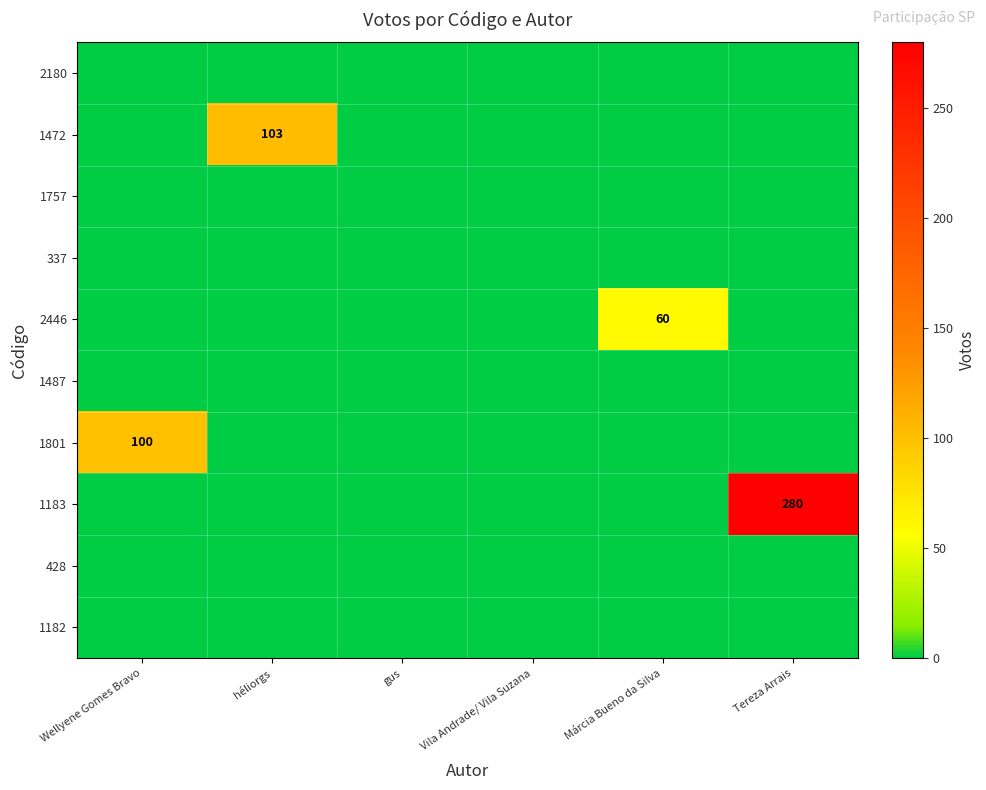

Is it true that 1472 equals 172 at héliorgs?

False